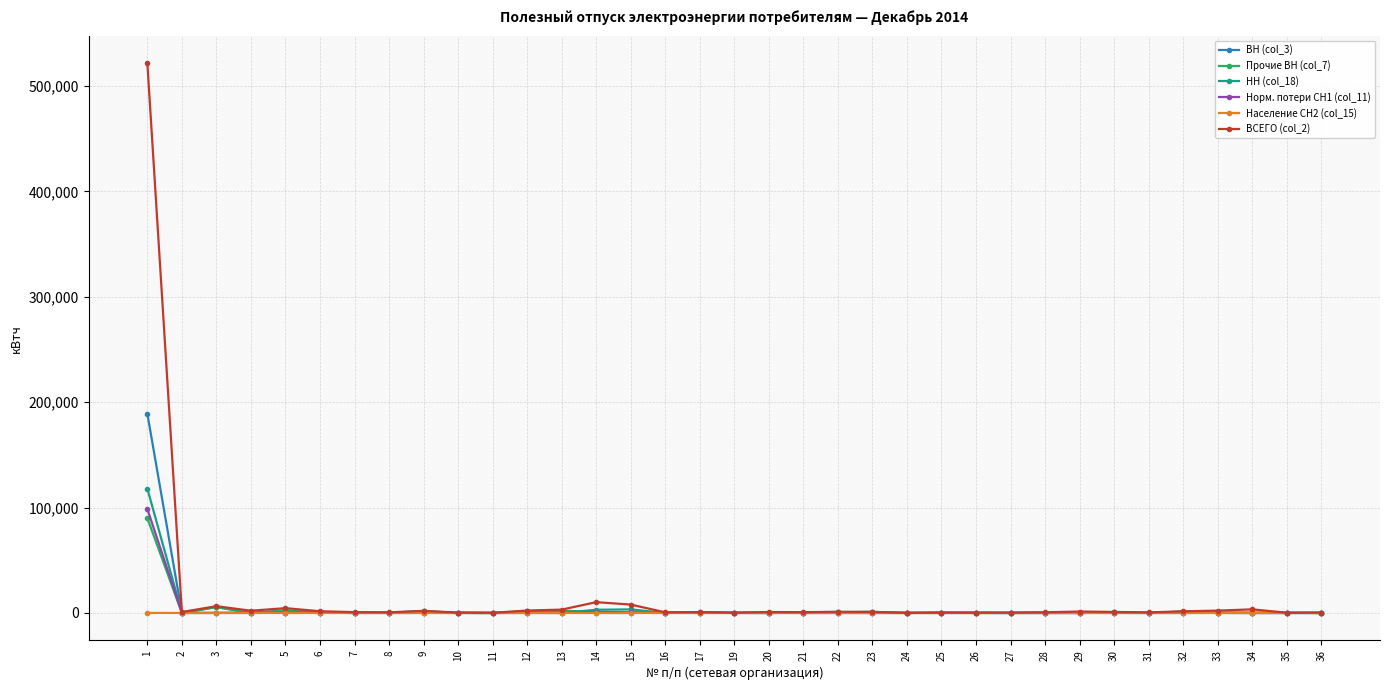

Which series has the largest total across all categories?

ВСЕГО (col_2)